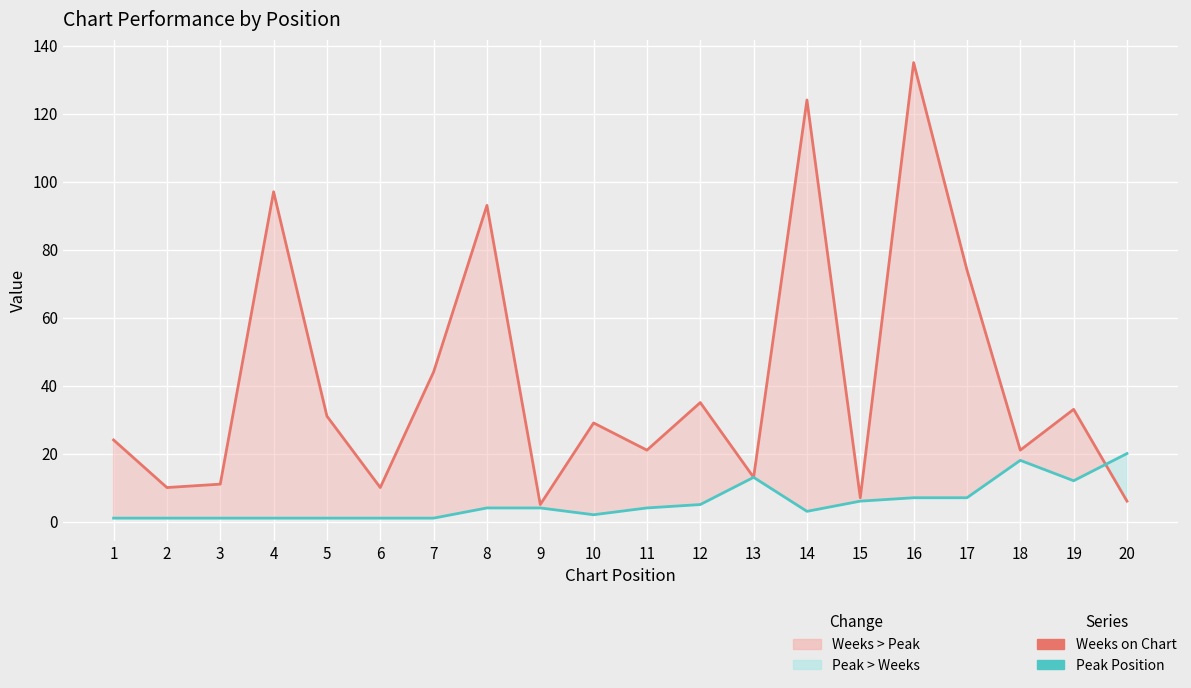

At which label does Weeks on Chart first exceed 29?

4